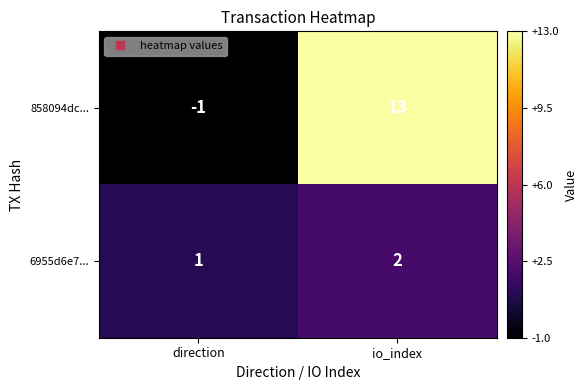

Reading left to right, extract all data points from this chart.

858094dc...: direction=-1	io_index=13
6955d6e7...: direction=1	io_index=2